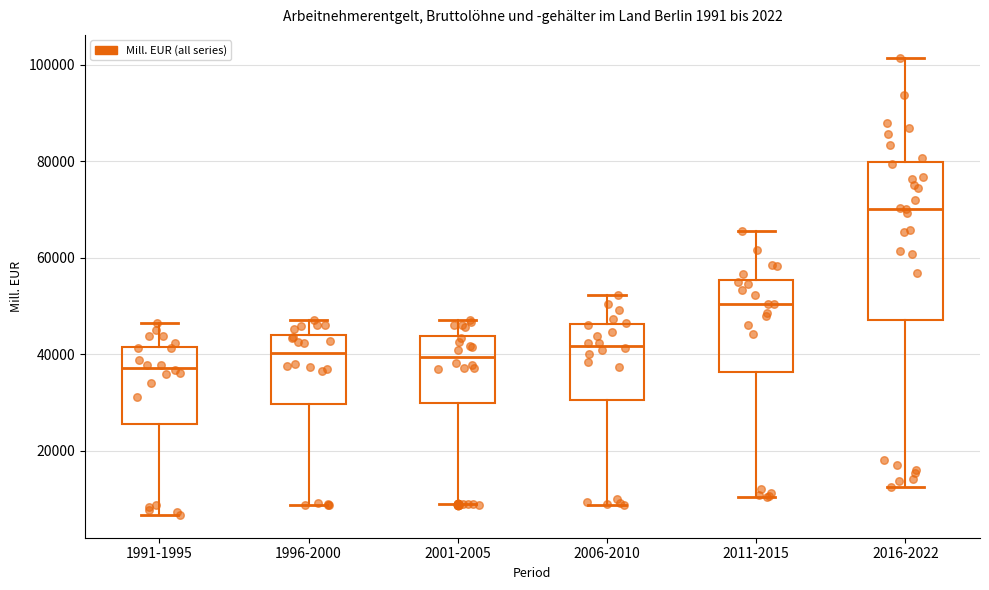

Which box's median line is the highest?

2016-2022